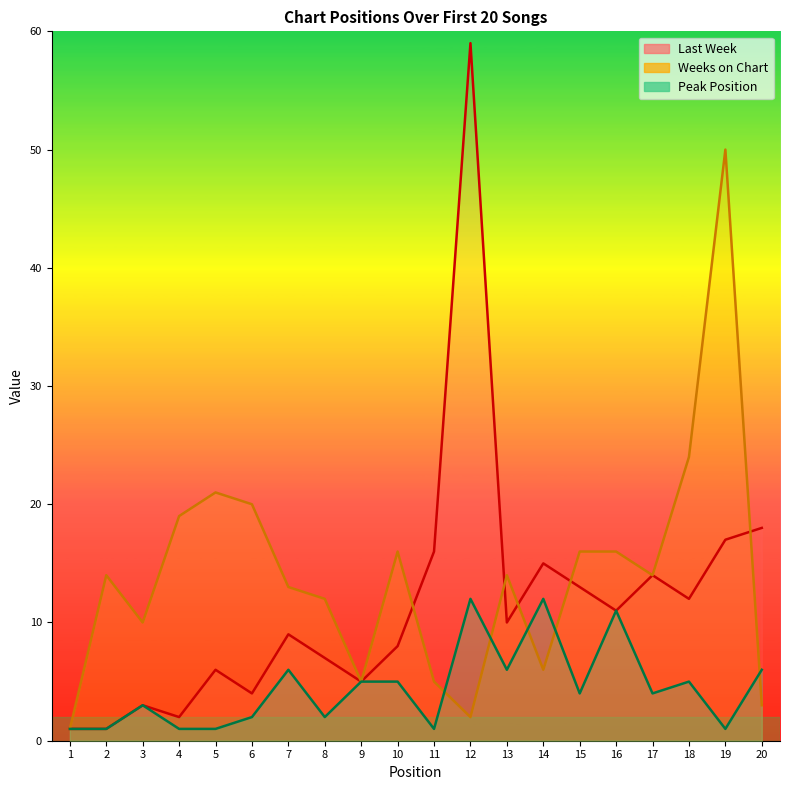

What is the total value across all series at 7?

28